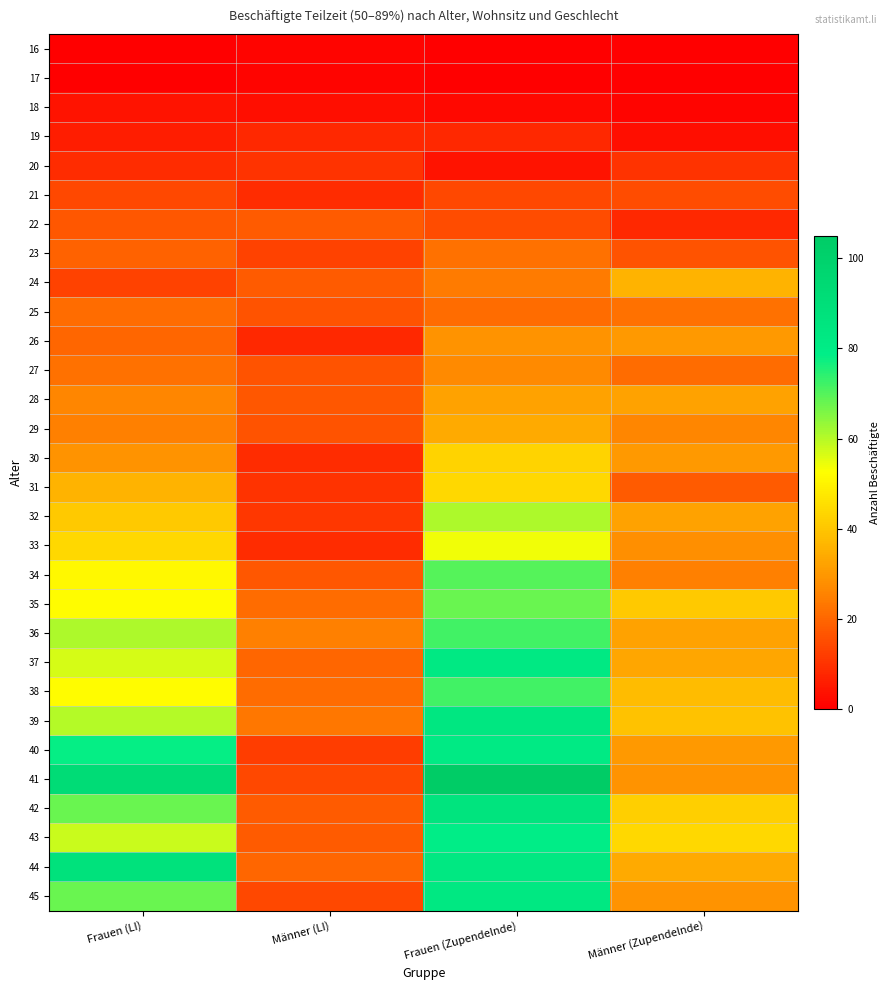

Which label corresponds to the smallest value in the chart?

Frauen (LI)